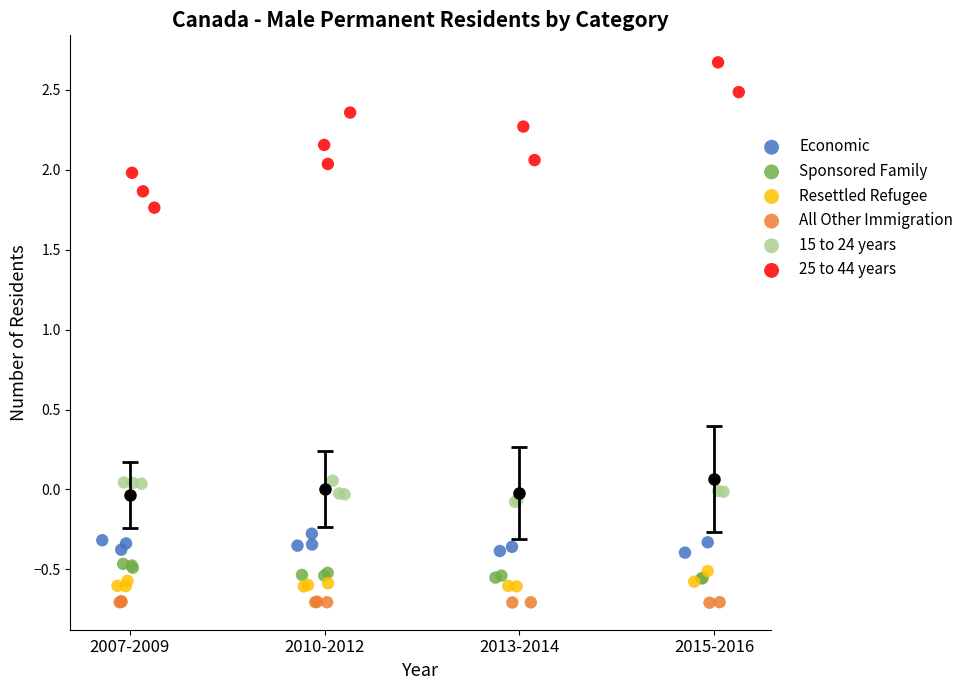

Which series contains the highest Y value?

25 to 44 years